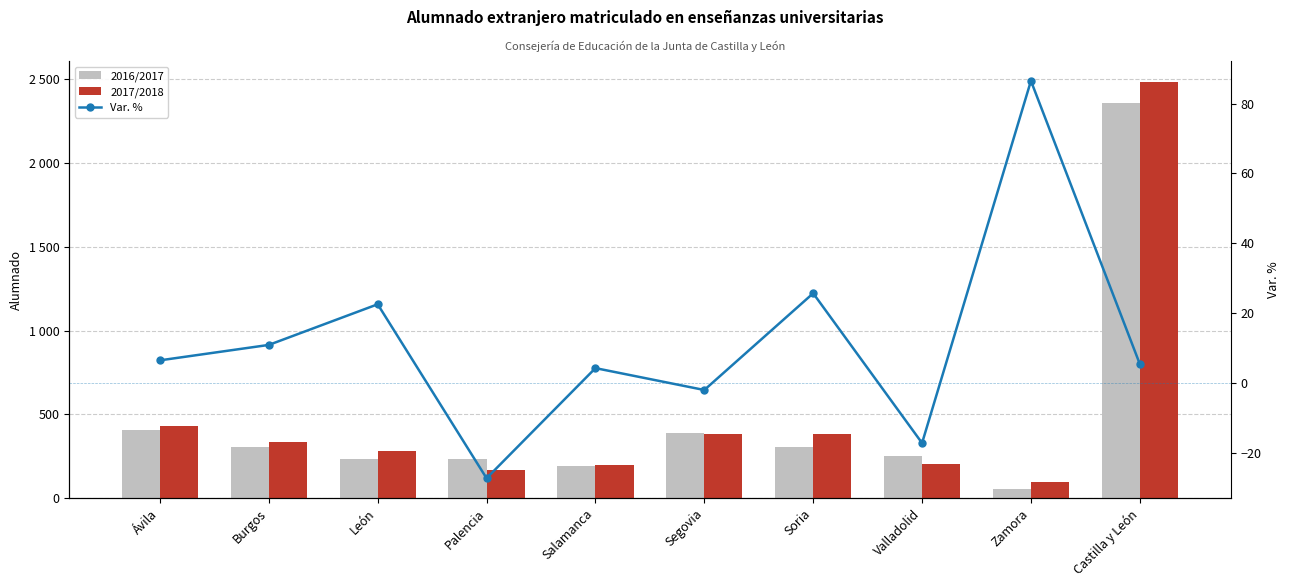

What is the minimum value for 2016/2017?

52.0